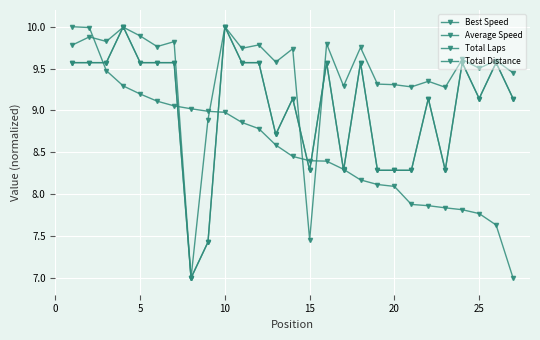

Does the chart have visible grid lines?

Yes